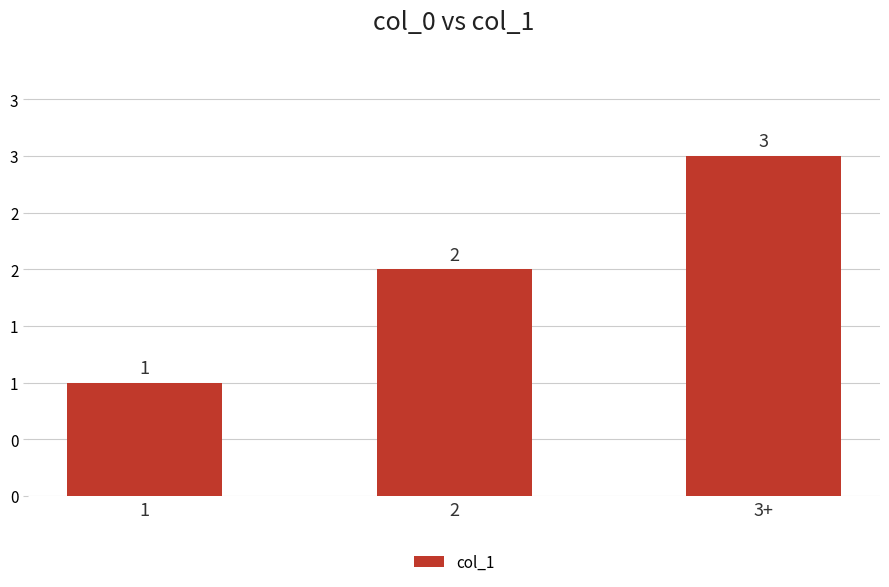

Are the bars horizontal?

No